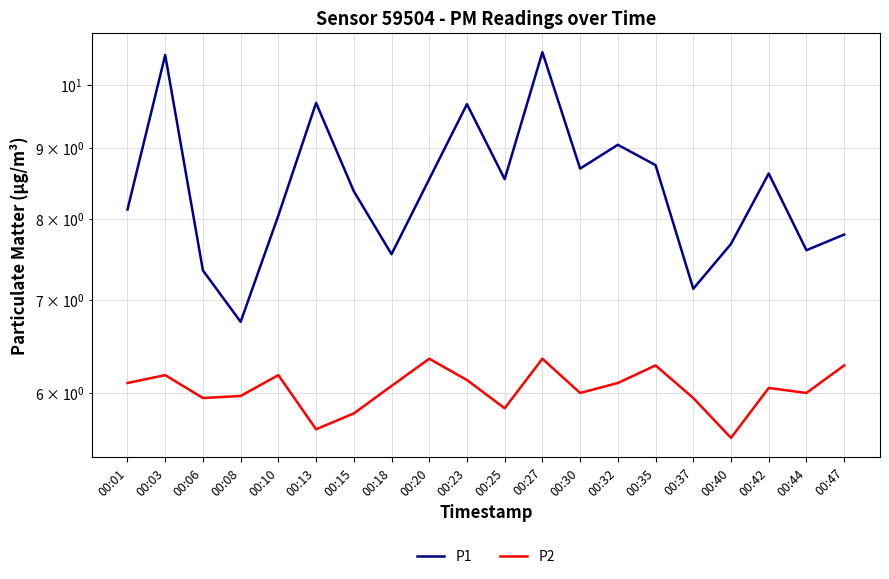

Reading left to right, transcribe all the data shown in this chart.

P1: 00:01=8.1	00:03=10.5	00:06=7.3	00:08=6.8	00:10=8.1	00:13=9.7	00:15=8.4	00:18=7.5	00:20=8.6	00:23=9.7	00:25=8.6	00:27=10.6	00:30=8.7	00:32=9.1	00:35=8.8	00:37=7.1	00:40=7.7	00:42=8.6	00:44=7.6	00:47=7.8
P2: 00:01=6.1	00:03=6.2	00:06=6.0	00:08=6.0	00:10=6.2	00:13=5.7	00:15=5.8	00:18=6.1	00:20=6.3	00:23=6.1	00:25=5.8	00:27=6.3	00:30=6.0	00:32=6.1	00:35=6.3	00:37=6.0	00:40=5.6	00:42=6.0	00:44=6.0	00:47=6.3